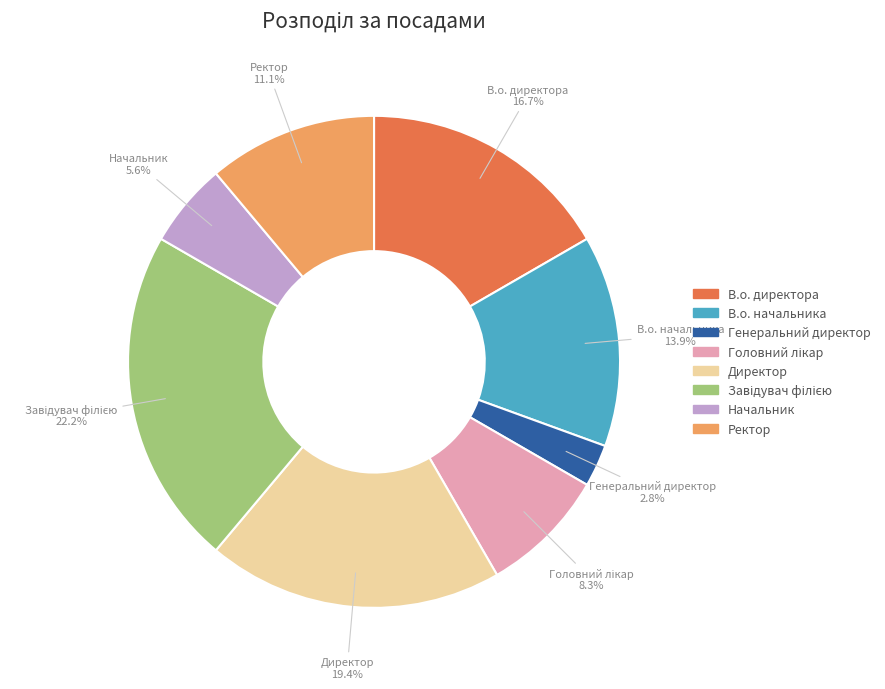

What is the smallest slice in the pie chart?

Генеральний директор